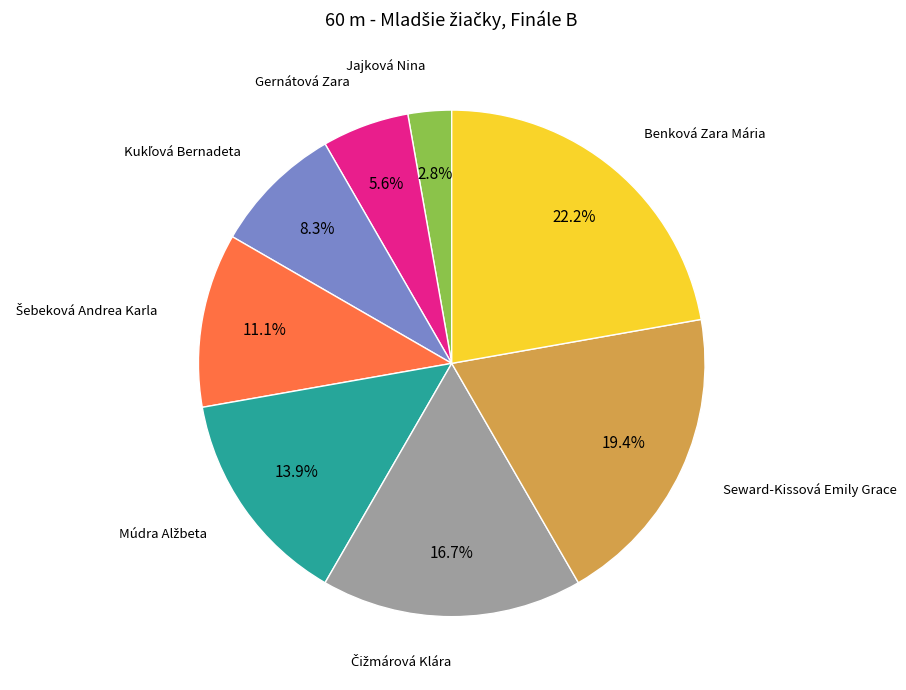

True or false: Gernátová Zara accounts for 1% of the total.

False